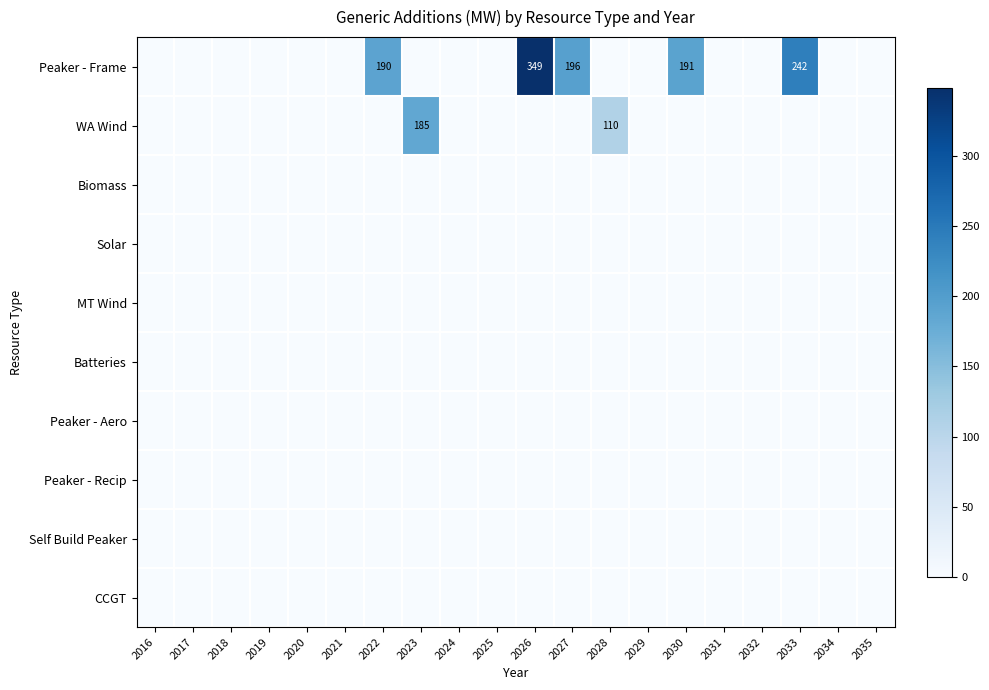

At which category is the sum across all series the highest?

2026